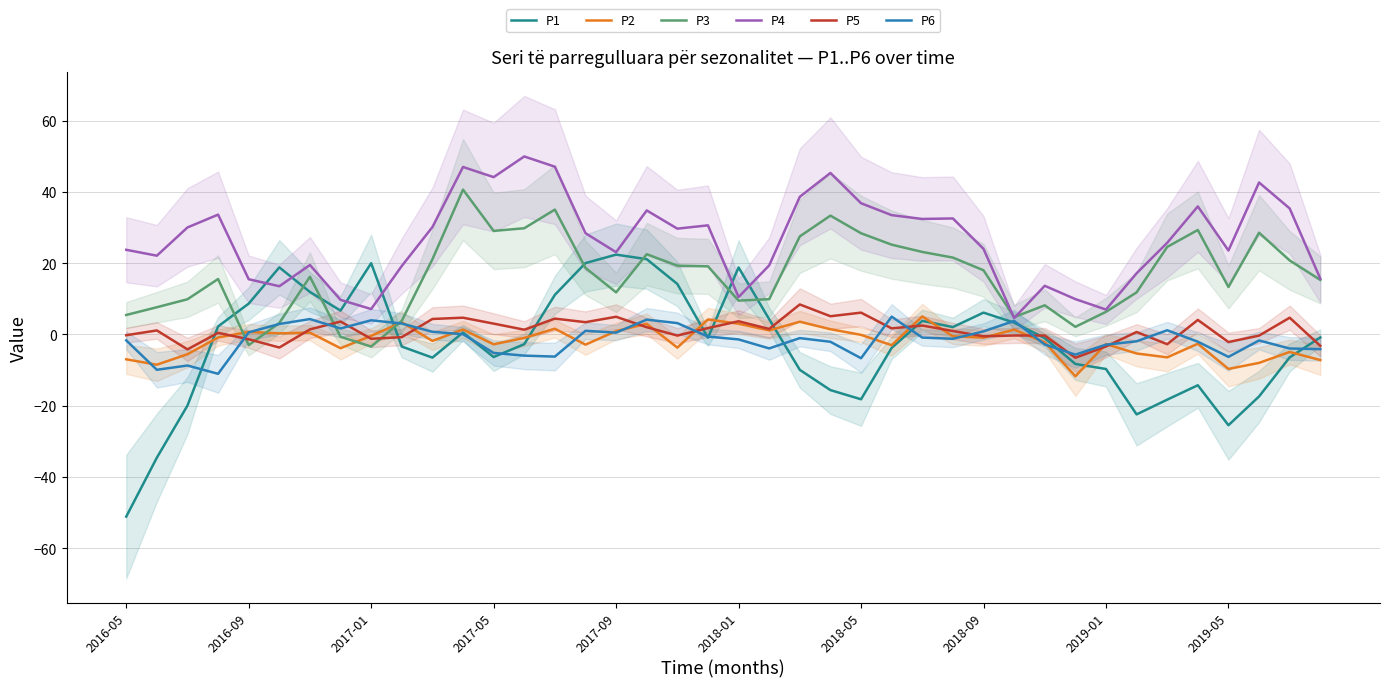

How many values in the P4 series exceed 28?

20